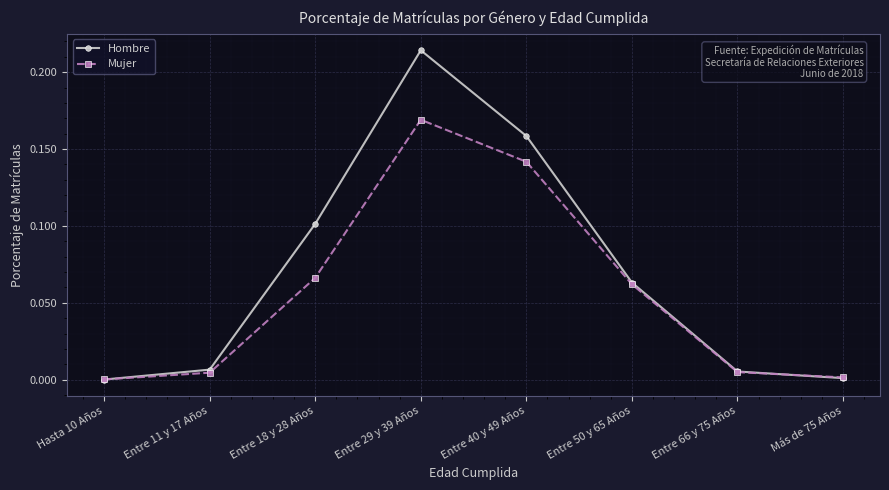

List the series in order of their overall mean, lowest first.

Mujer, Hombre